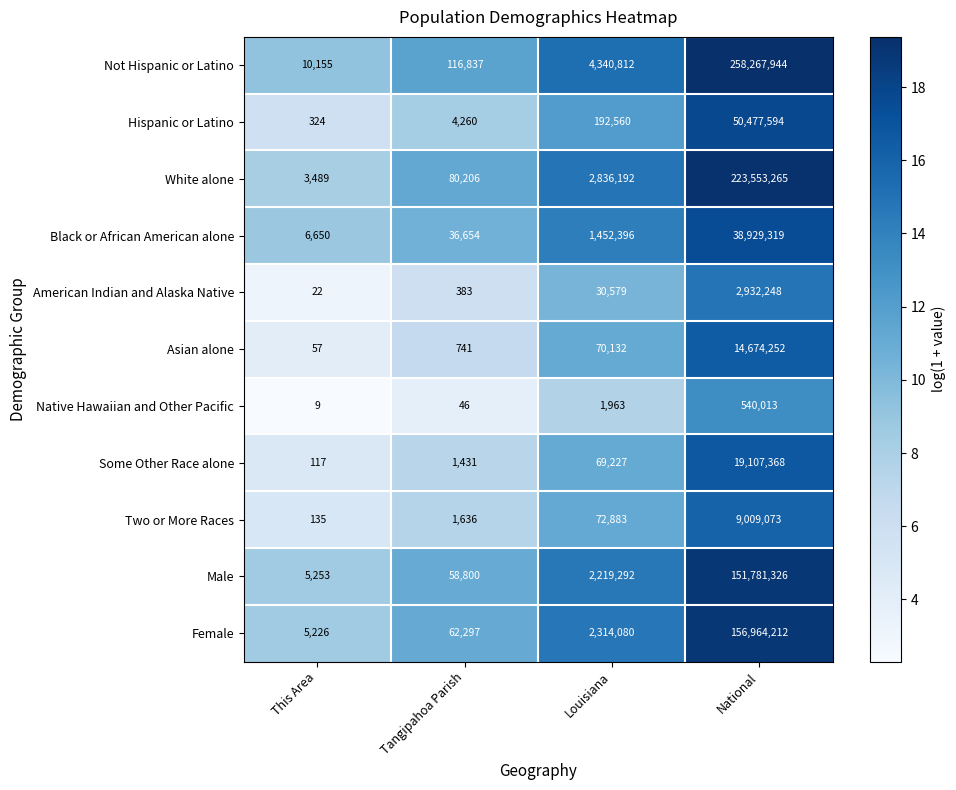

At which label is American Indian and Alaska Native closest to 1466135?

Louisiana